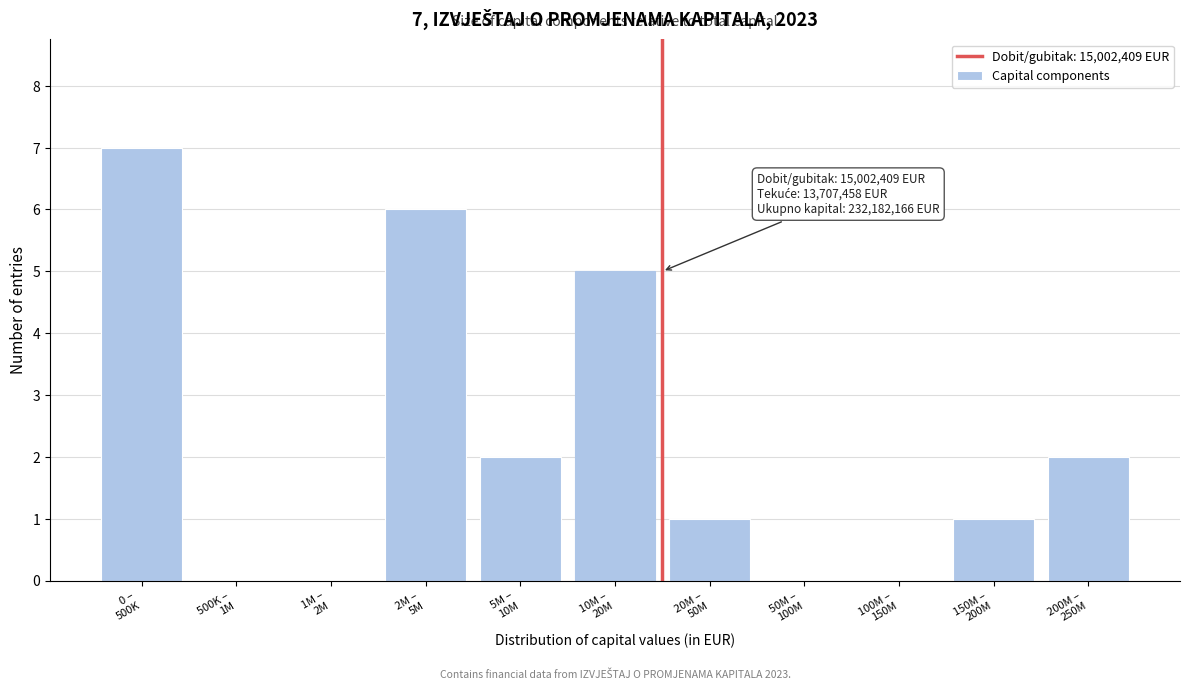

What is the sum of all values?

24